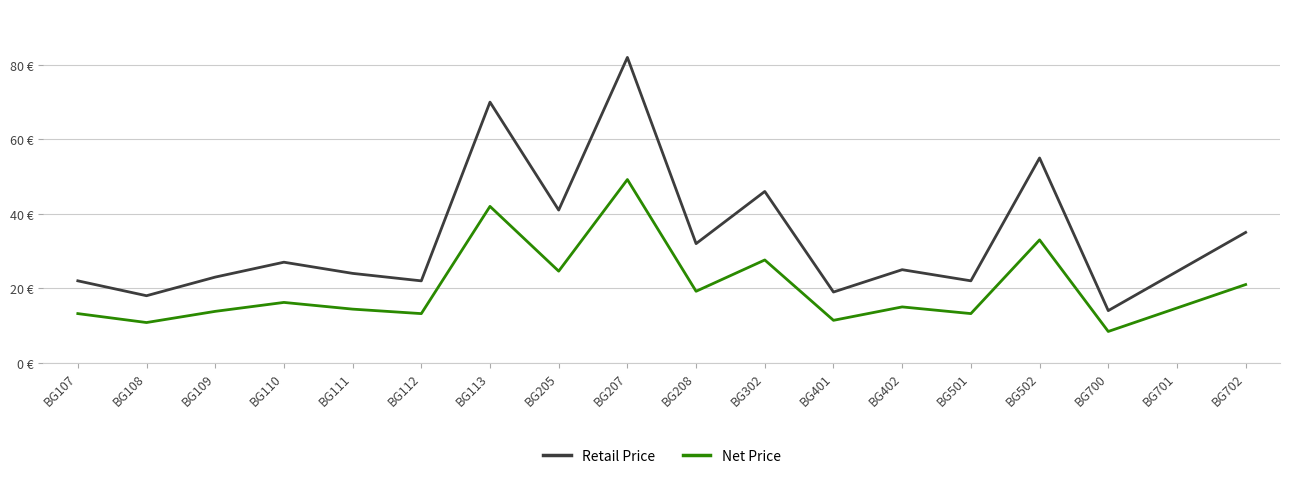

What are all the series names shown in the legend?

Retail Price, Net Price